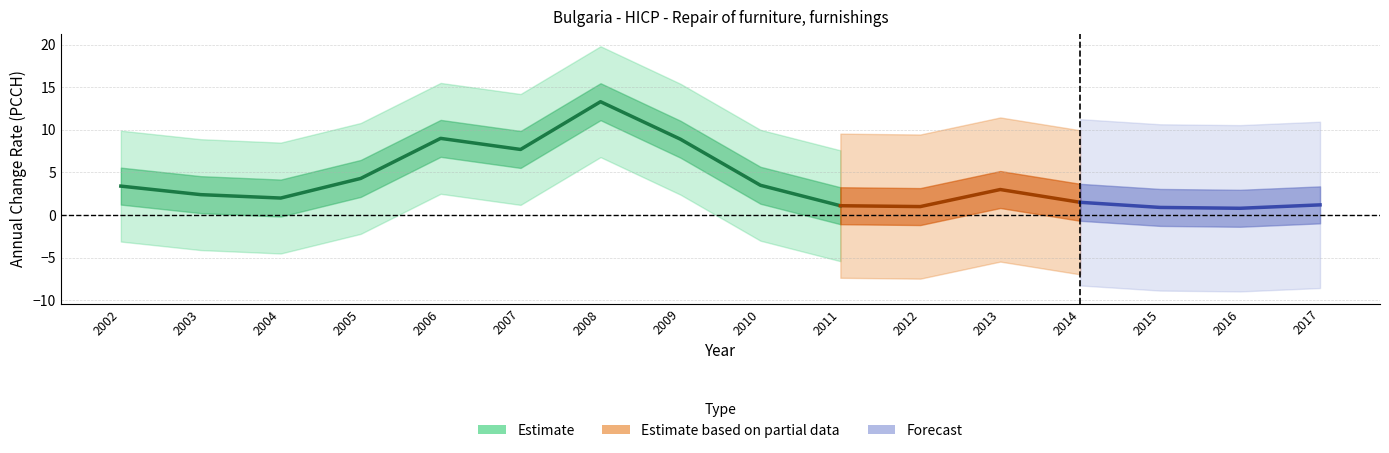

Where does the data first go above 3?

2002